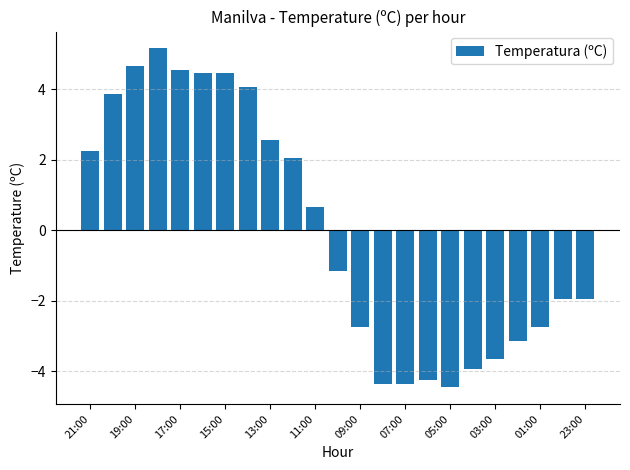

Reading left to right, list all the values displayed in this chart.

2.3	3.9	4.7	5.2	4.6	4.5	4.5	4.1	2.6	2.1	0.7	-1.1	-2.7	-4.3	-4.3	-4.2	-4.4	-3.9	-3.6	-3.1	-2.7	-1.9	-1.9